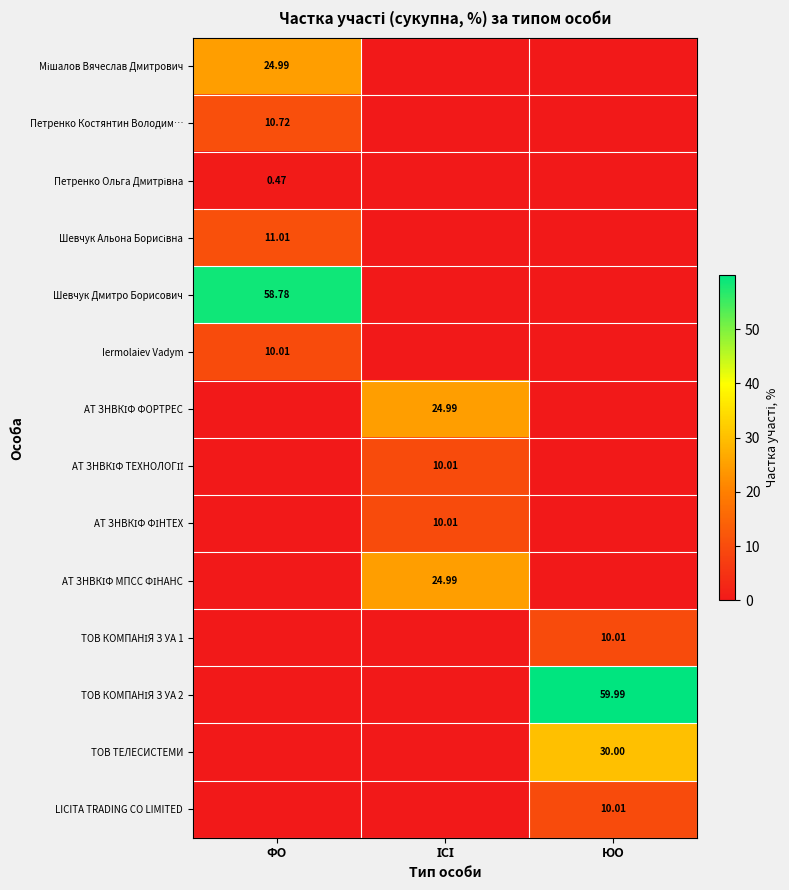

How many categories are shown in the chart?

3